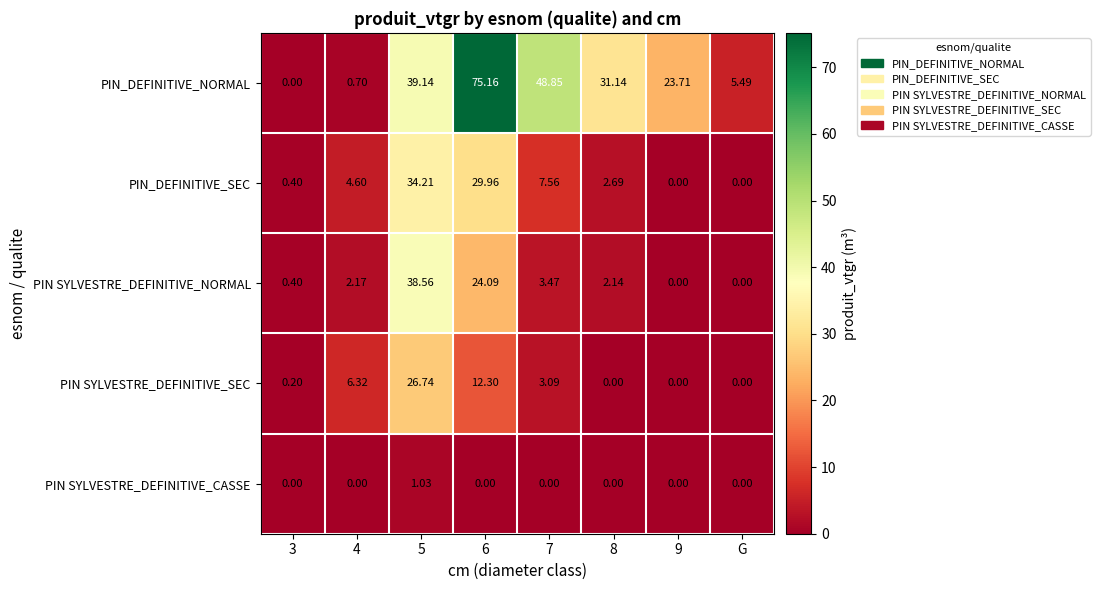

Which series has the widest spread of values?

PIN_DEFINITIVE_NORMAL